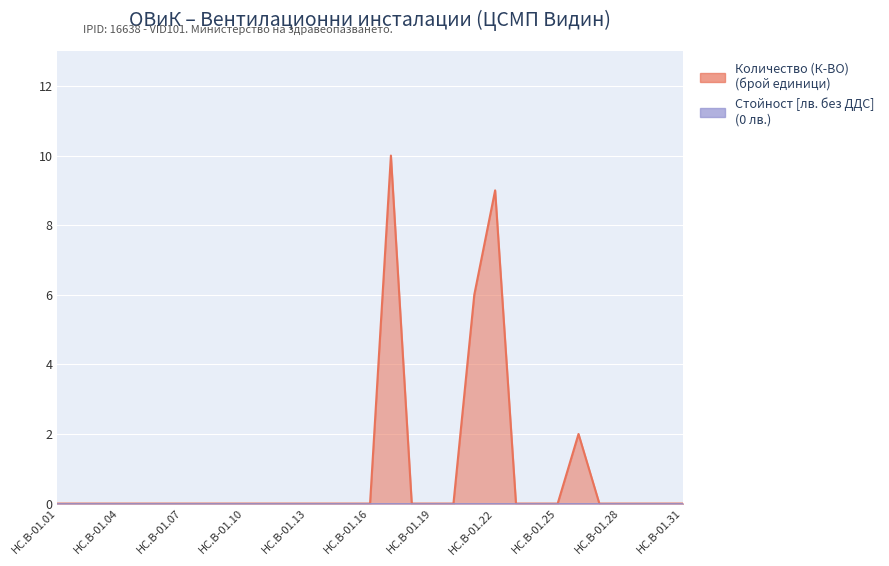

Which has a higher value, HC.B-01.28 or HC.B-01.22?

HC.B-01.22